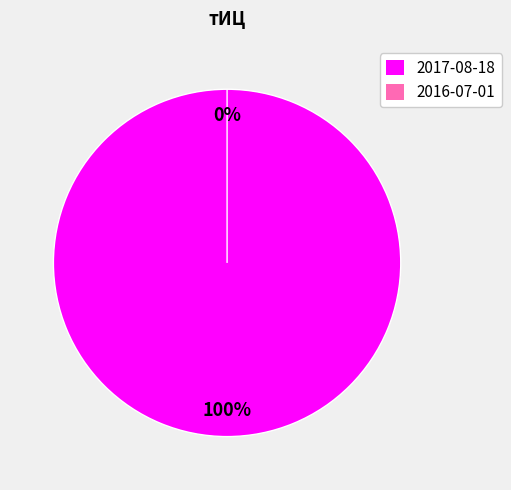

To the nearest percent, what is the difference between the 2017-08-18 and 2016-07-01 slice percentages?

100%